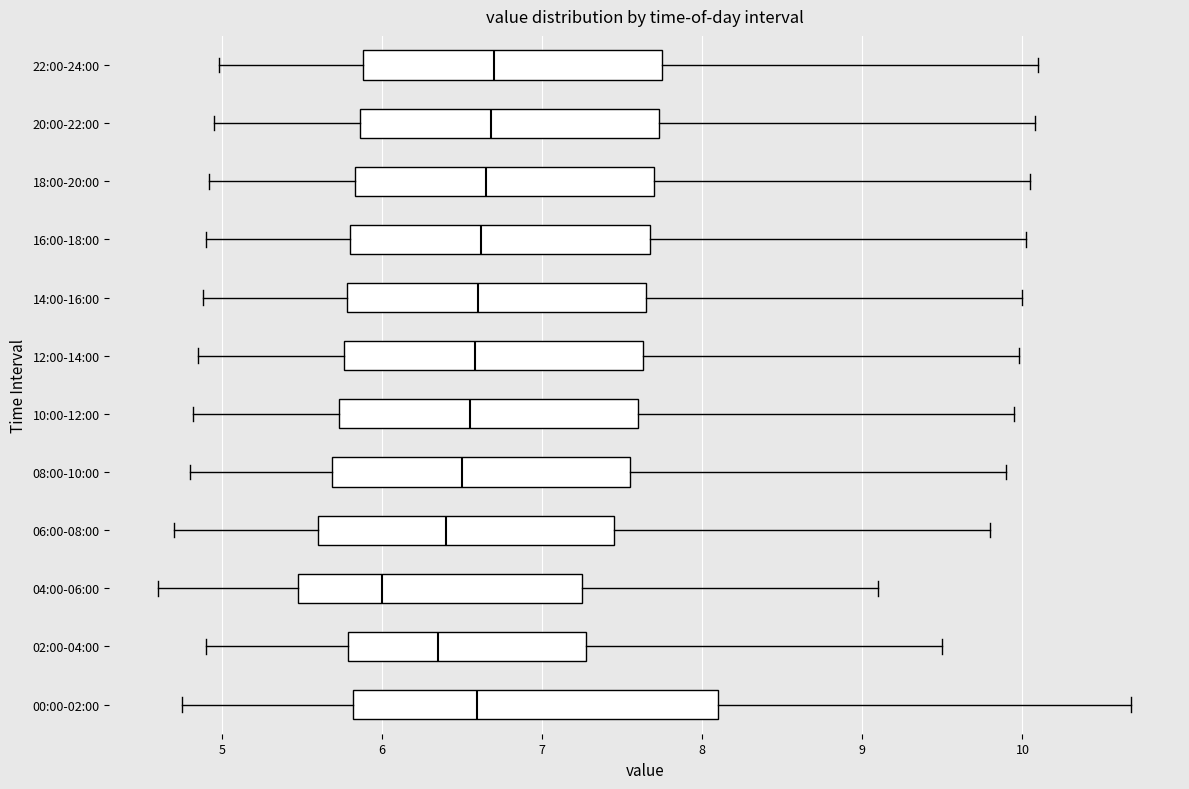

Where does the right whisker of the box for 18:00-20:00 end on the x-axis? The values are not printed on the chart, so give them approximately, as read against the axis.

10.1